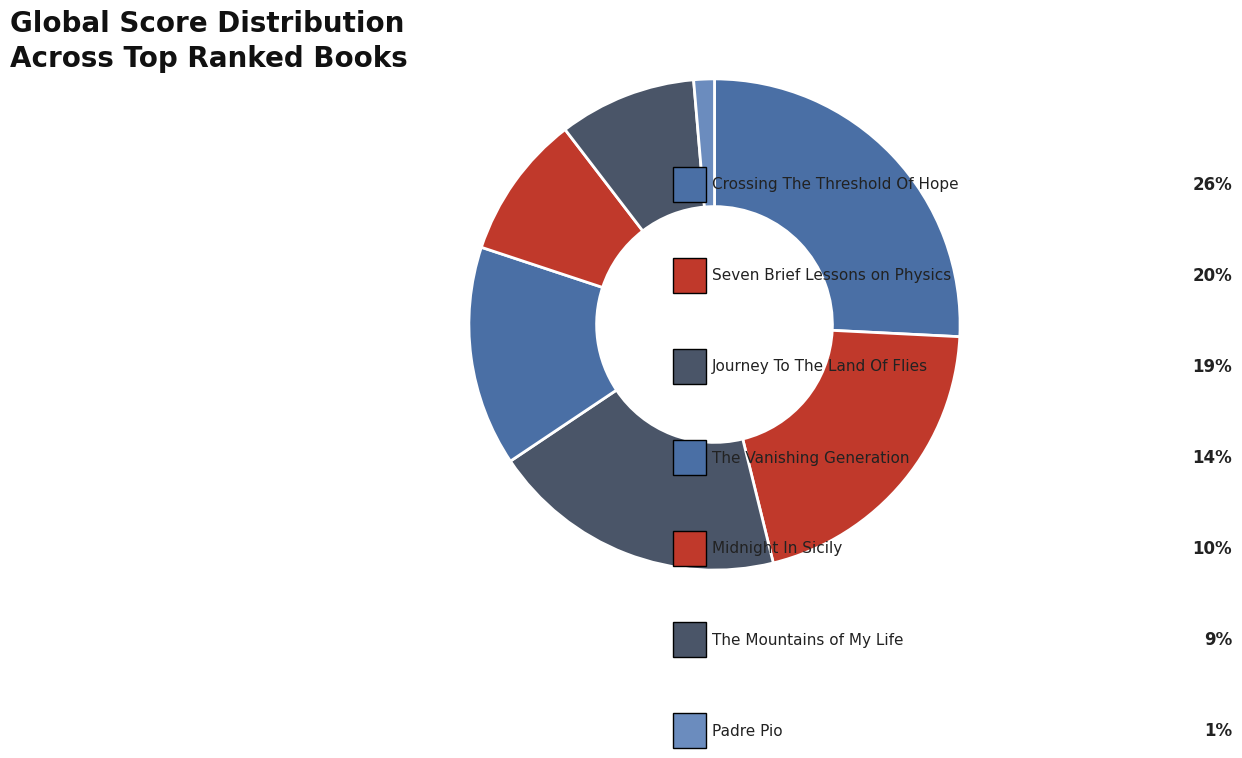

Count the number of slices in the pie.

7